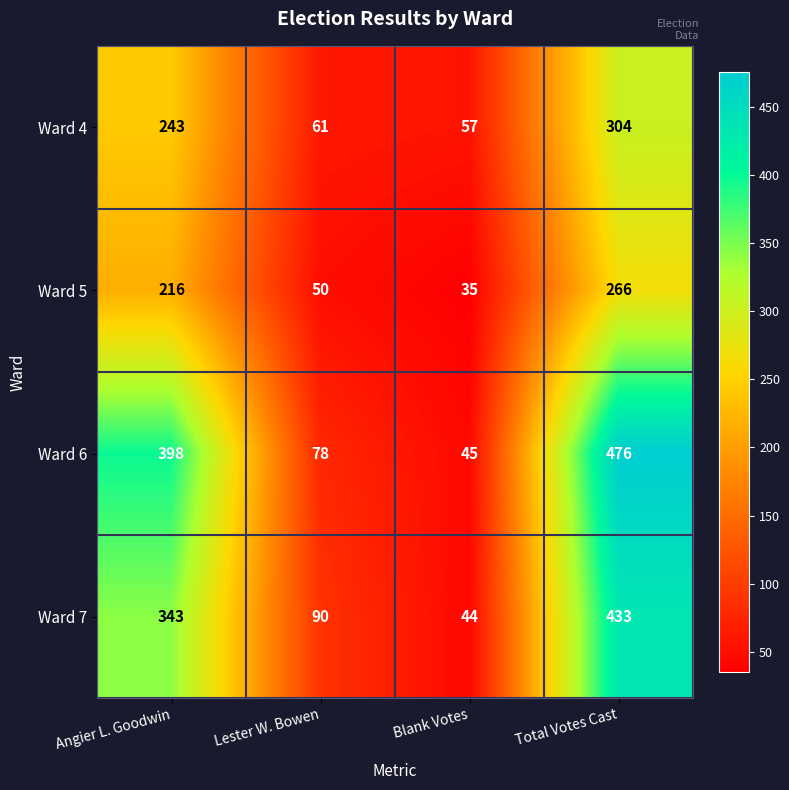

What is the minimum value shown in the chart?

35